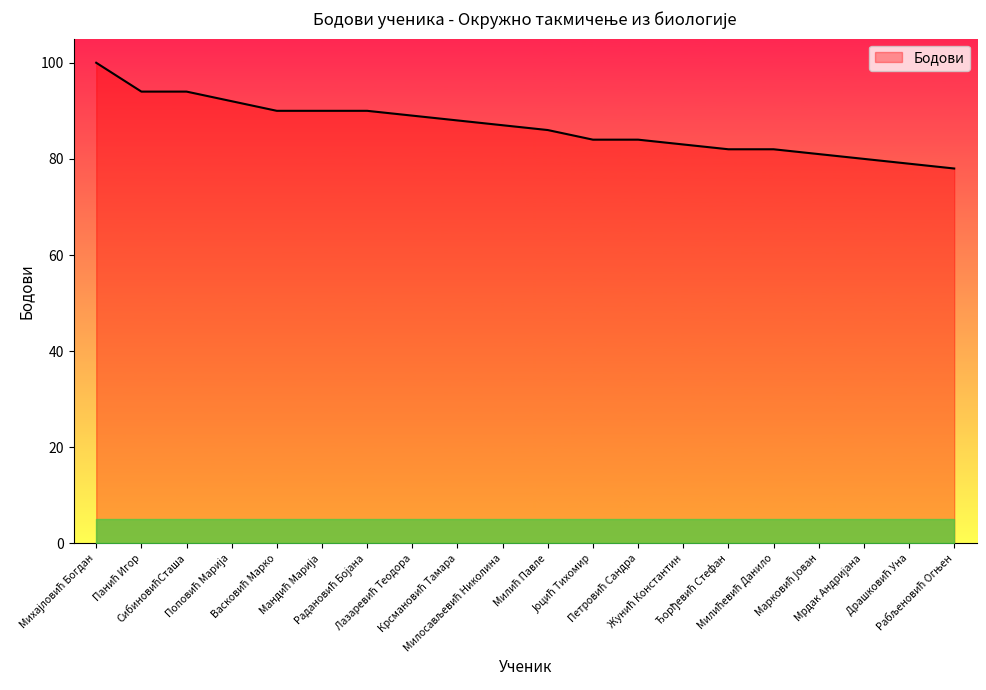

What is the smallest value displayed?

78